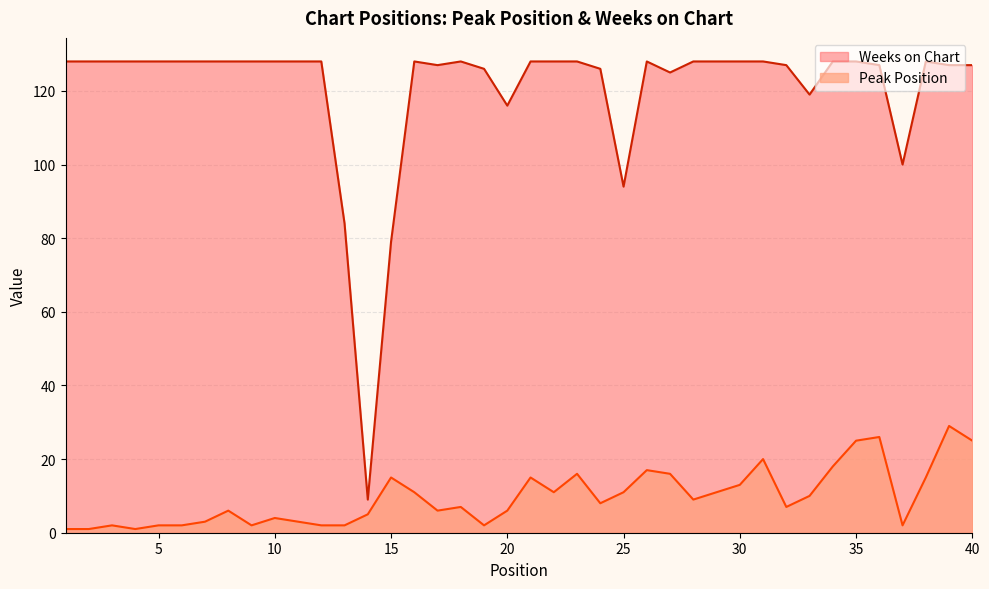

Is the value of Peak Position at 30 greater than the value of Weeks on Chart at 7?

No